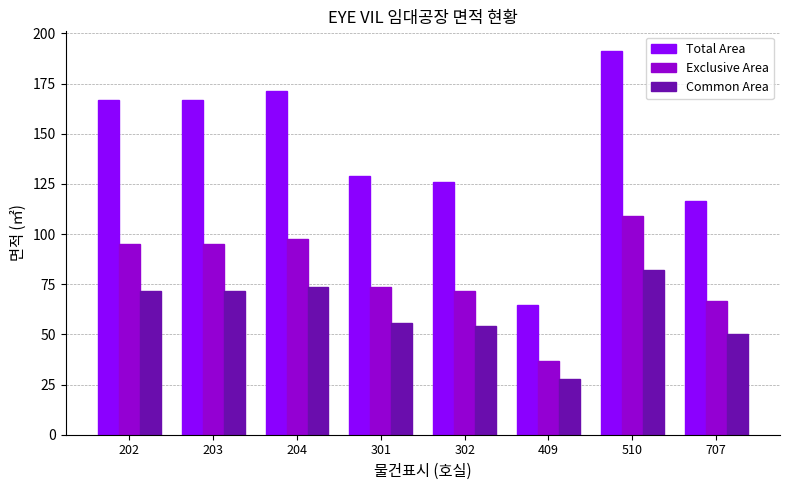

Reading left to right, list all the values displayed in this chart.

Total Area: 202=166.9	203=166.9	204=171.1	301=129.1	302=125.8	409=64.8	510=191.5	707=116.4
Exclusive Area: 202=95.2	203=95.2	204=97.6	301=73.6	302=71.8	409=37.0	510=109.2	707=66.4
Common Area: 202=71.7	203=71.7	204=73.5	301=55.5	302=54.1	409=27.9	510=82.3	707=50.0